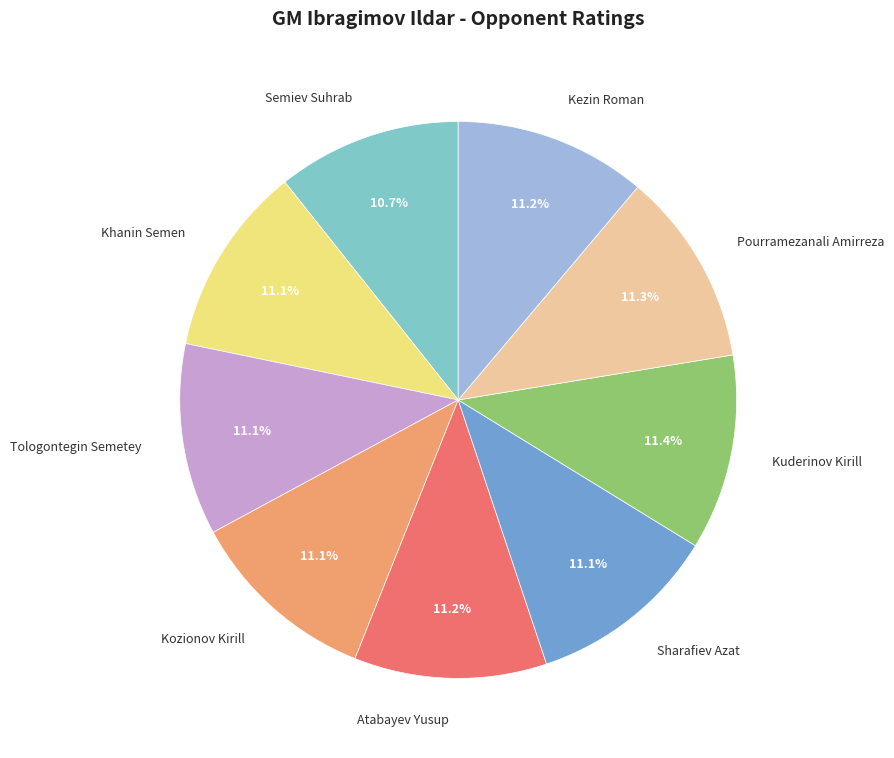

Approximately how many times larger is the value at Semiev Suhrab compared to Kezin Roman?

1.0